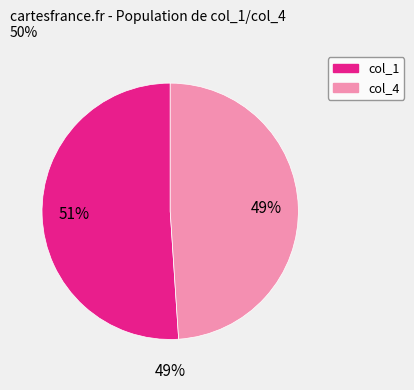

Is it true that 4 is 5% of the pie?

True